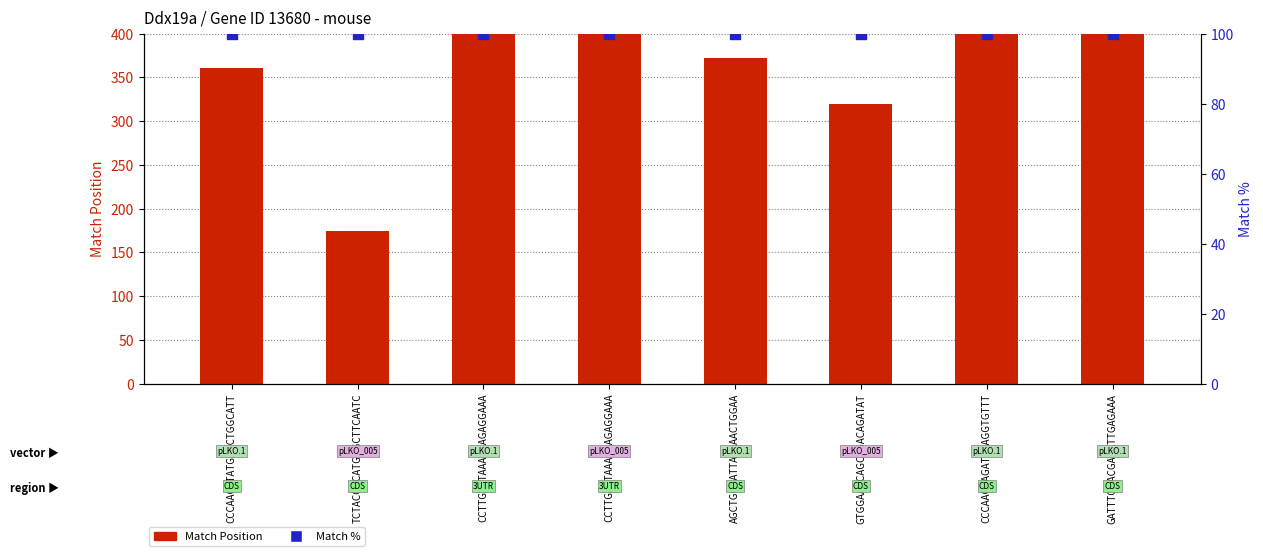

Which series has the widest spread of Y values?

Match Position